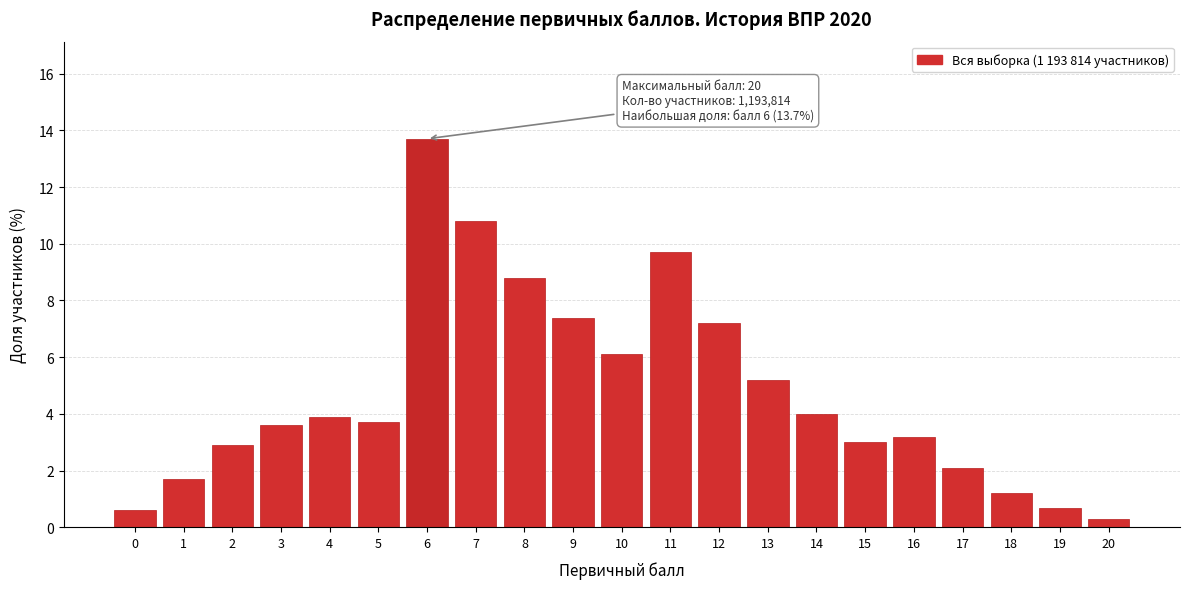

Reading left to right, extract all data points from this chart.

0.6	1.7	2.9	3.6	3.9	3.7	13.7	10.8	8.8	7.4	6.1	9.7	7.2	5.2	4.0	3.0	3.2	2.1	1.2	0.7	0.3